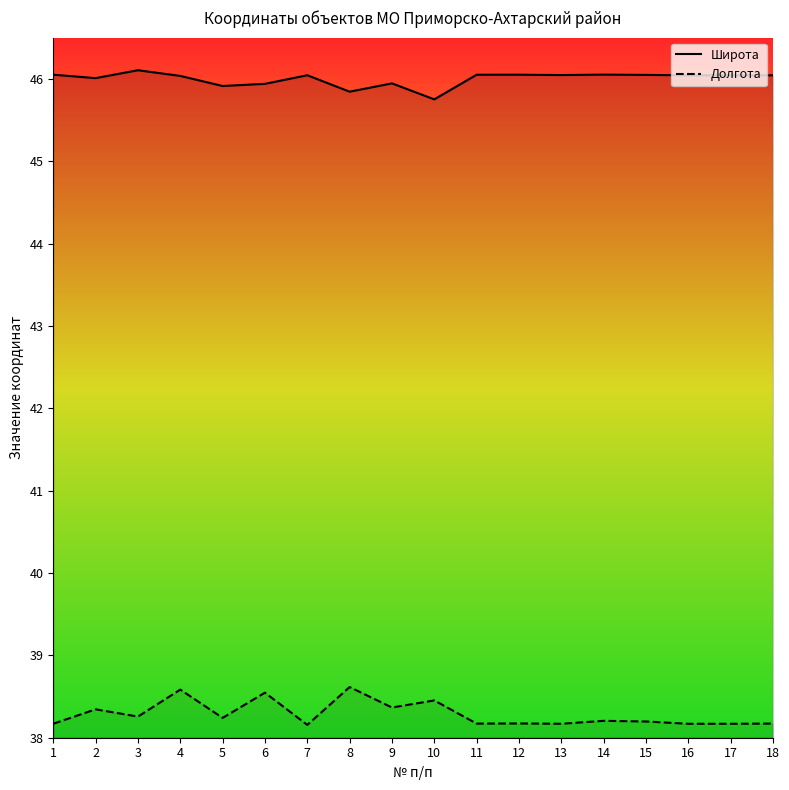

Reading left to right, extract all data points from this chart.

Широта: 46.0	46.0	46.1	46.0	45.9	45.9	46.0	45.8	45.9	45.8	46.0	46.0	46.0	46.1	46.0	46.0	46.0	46.0
Долгота: 38.2	38.3	38.3	38.6	38.2	38.5	38.2	38.6	38.4	38.5	38.2	38.2	38.2	38.2	38.2	38.2	38.2	38.2